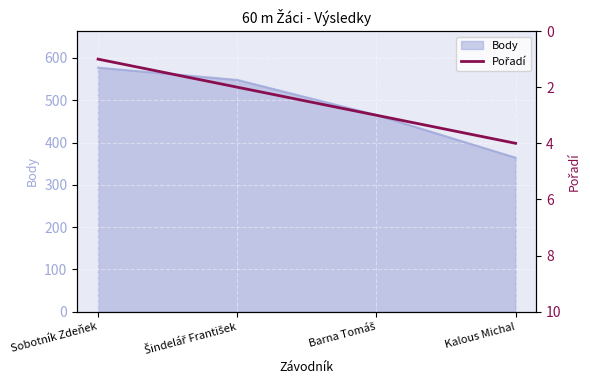

Which category has the lowest value in the Body series?

Kalous Michal